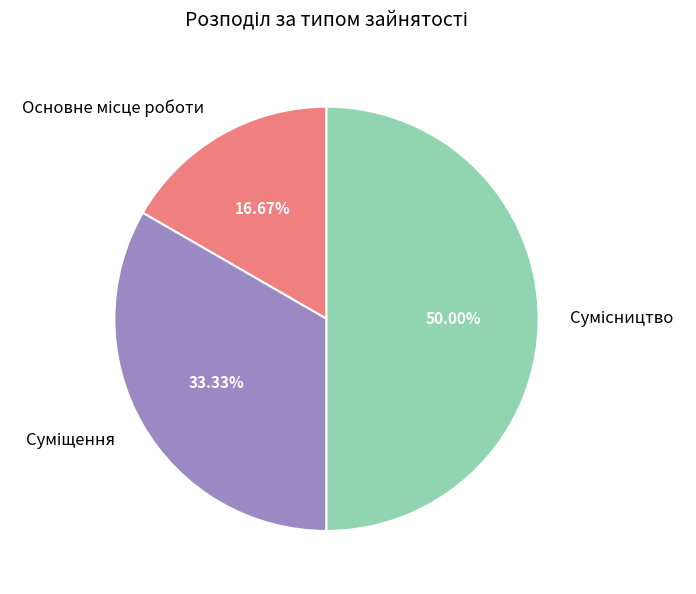

How many slices are in this pie chart?

3